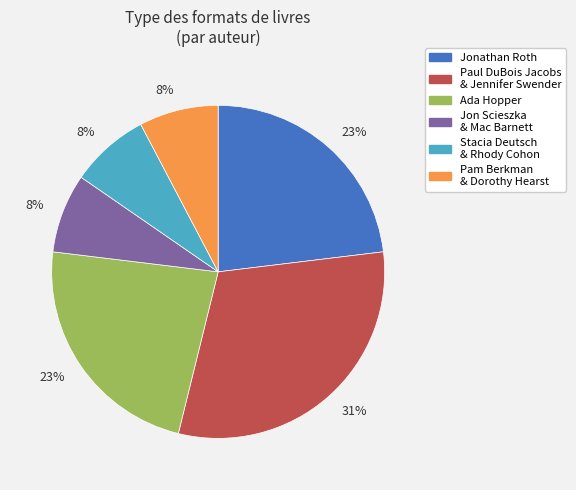

Is there any slice that represents more than half of the pie?

No